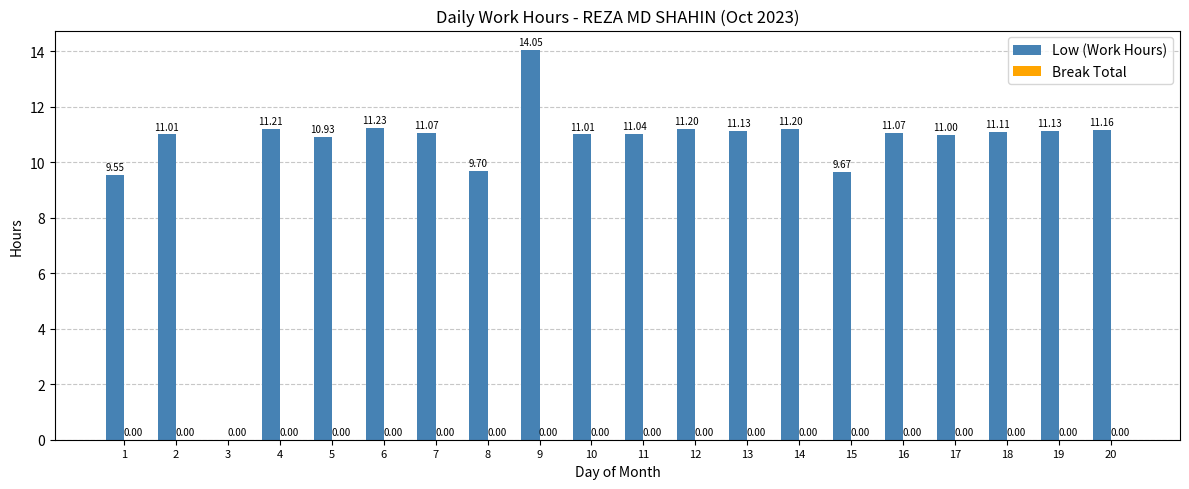

Approximately how many times larger is the value at 5 compared to 10?

1.0